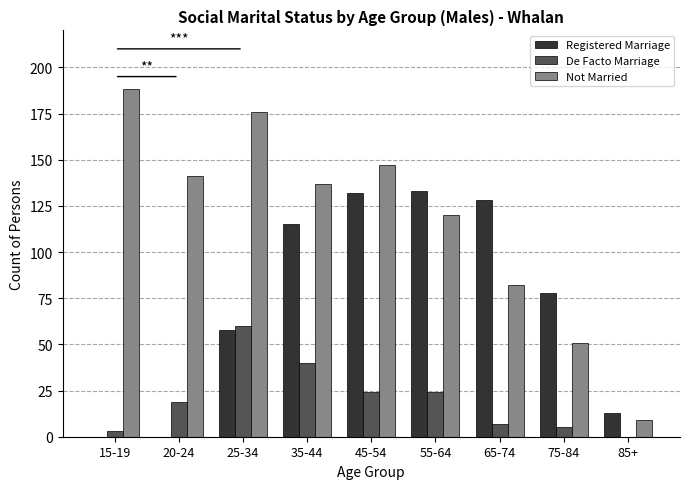

Is the value of Registered Marriage at 55-64 greater than the value of De Facto Marriage at 65-74?

Yes